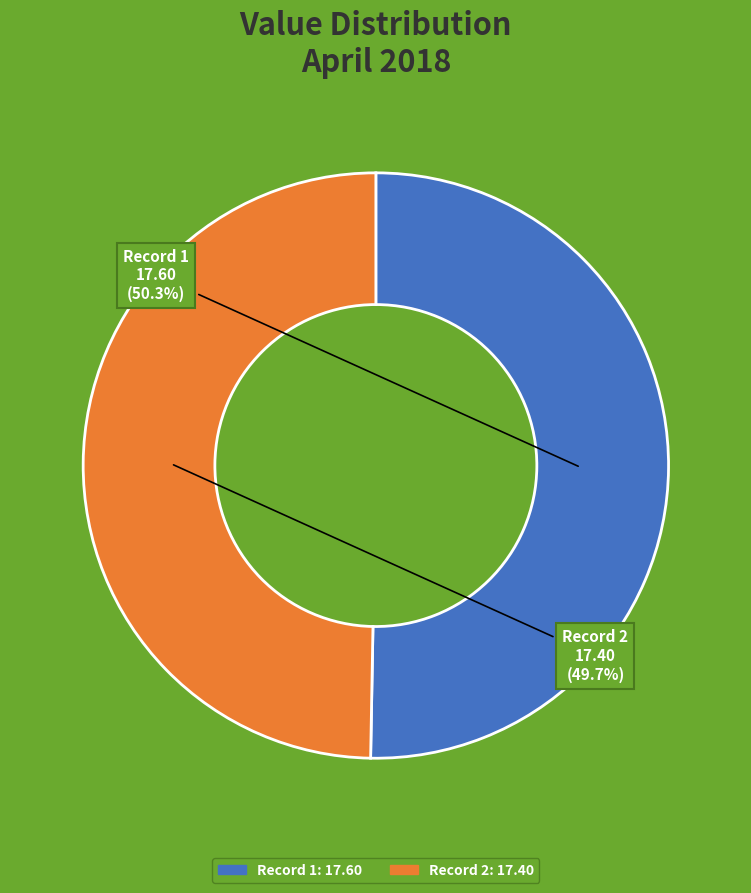

Does any single category account for the majority?

Yes